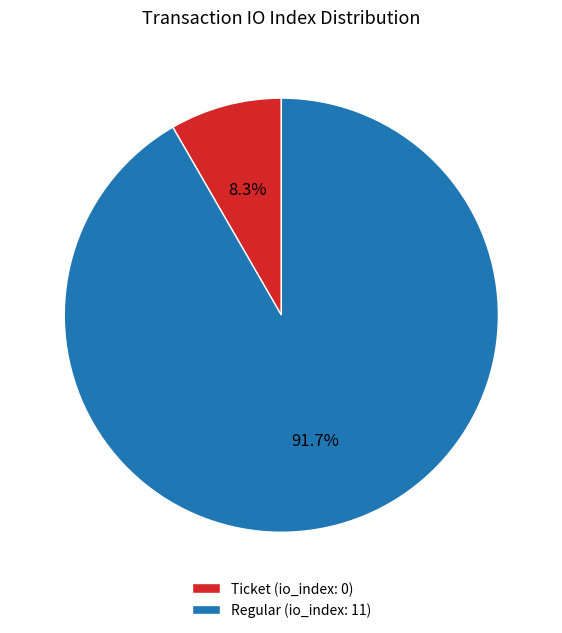

Rank the categories by value from lowest to highest.

Ticket, Regular